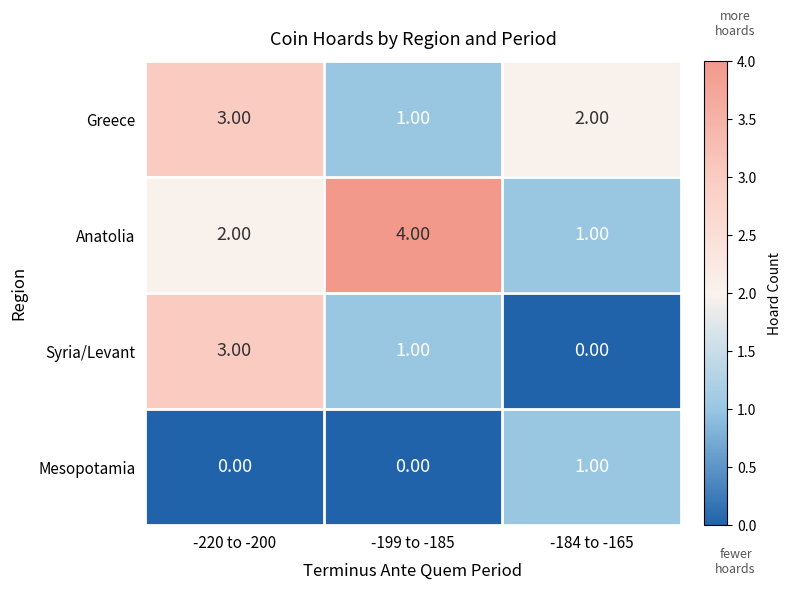

Which label corresponds to the largest value in the chart?

-199 to -185